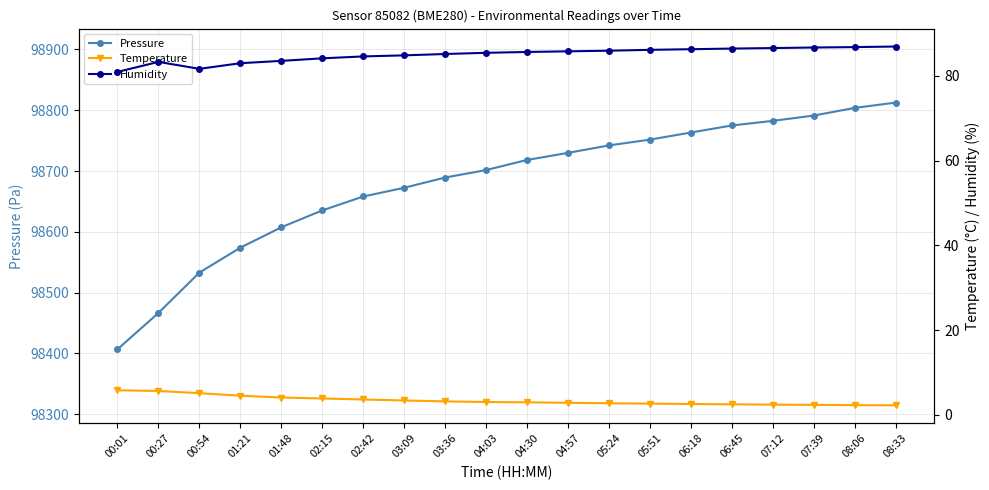

Rank the categories by Temperature value from lowest to highest.

08:33, 08:06, 07:39, 07:12, 06:45, 06:18, 05:51, 05:24, 04:57, 04:30, 04:03, 03:36, 03:09, 02:42, 02:15, 01:48, 01:21, 00:54, 00:27, 00:01